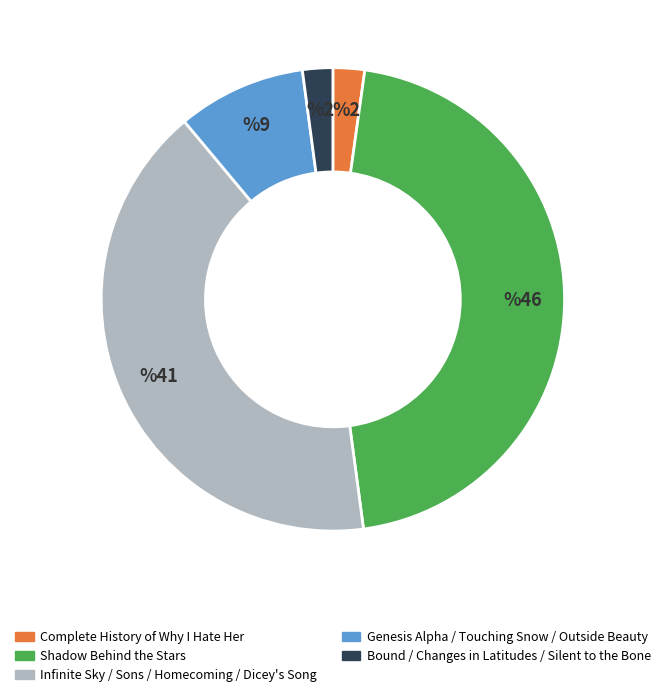

Does any single category account for the majority?

No